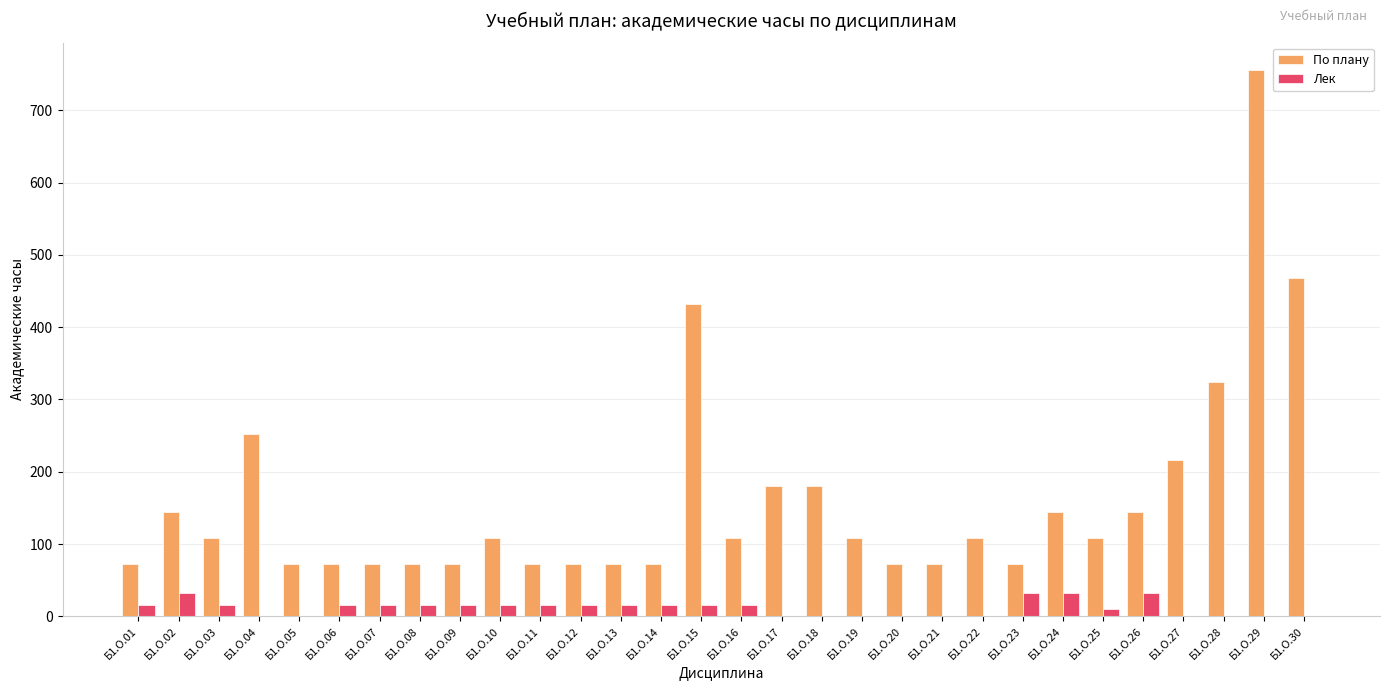

Which label corresponds to the largest value in the chart?

Б1.О.29